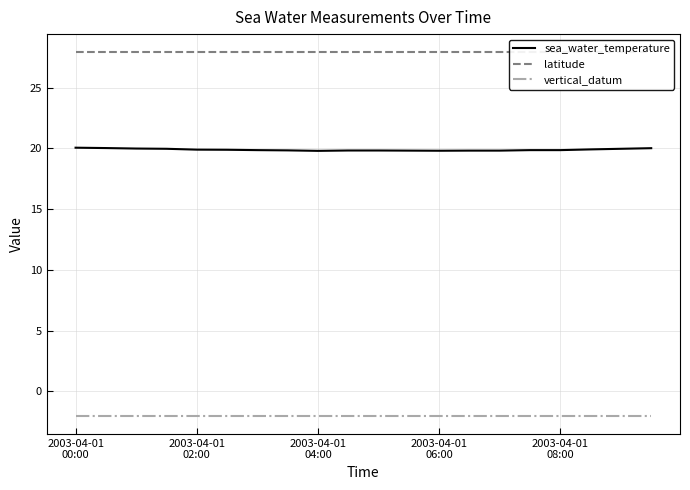

What is the maximum value for sea_water_temperature?

20.1